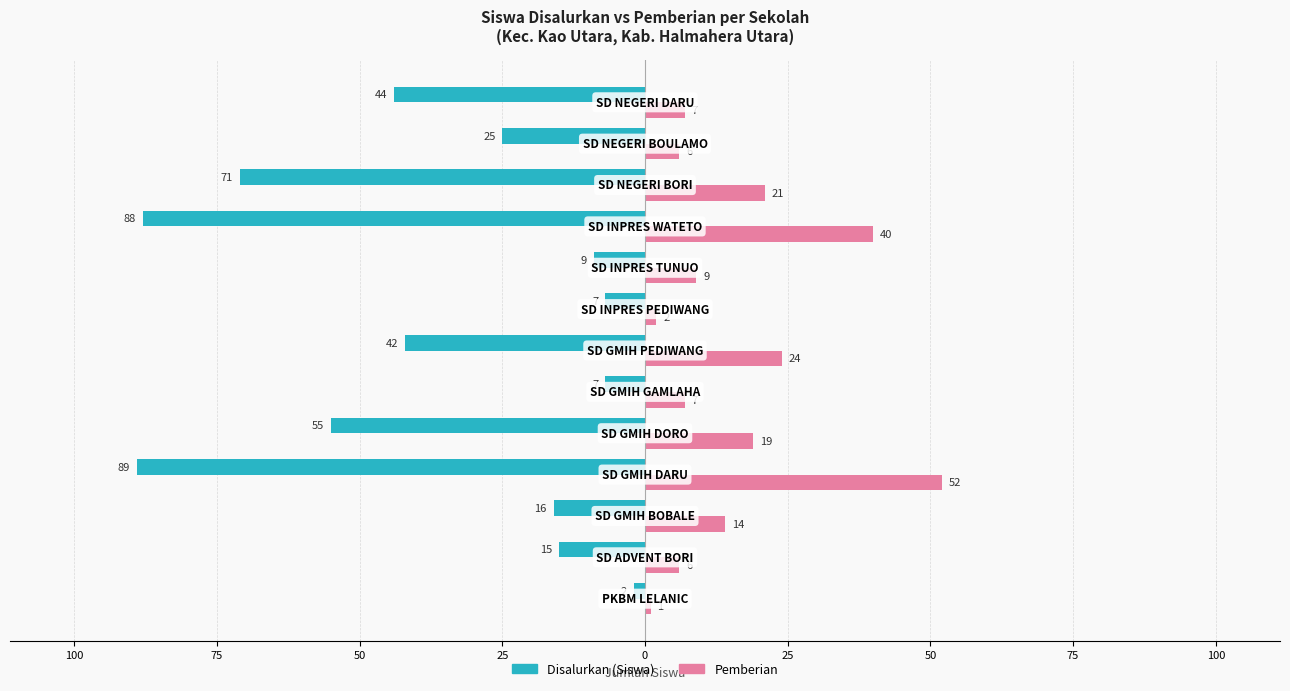

What are all the series names shown in the legend?

Disalurkan (Siswa), Pemberian